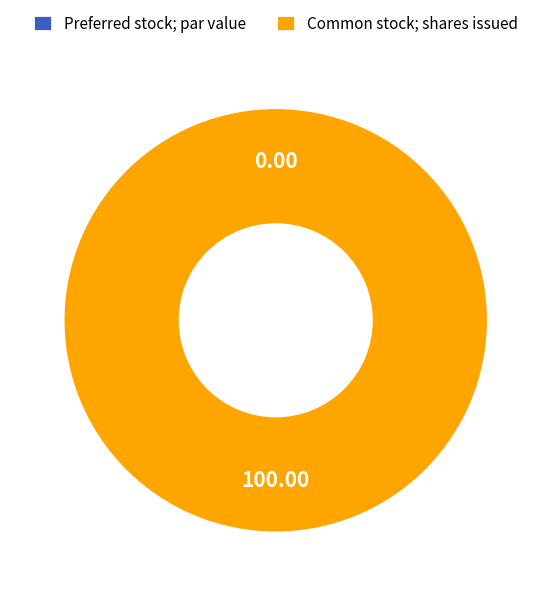

To the nearest percent, what is the average slice percentage?

25%